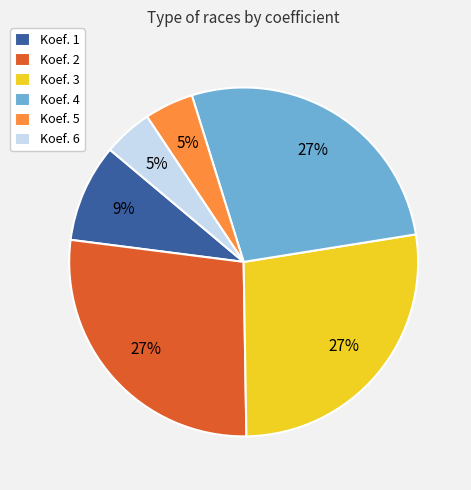

To the nearest percent, what percentage of the pie is Koef. 6?

5%